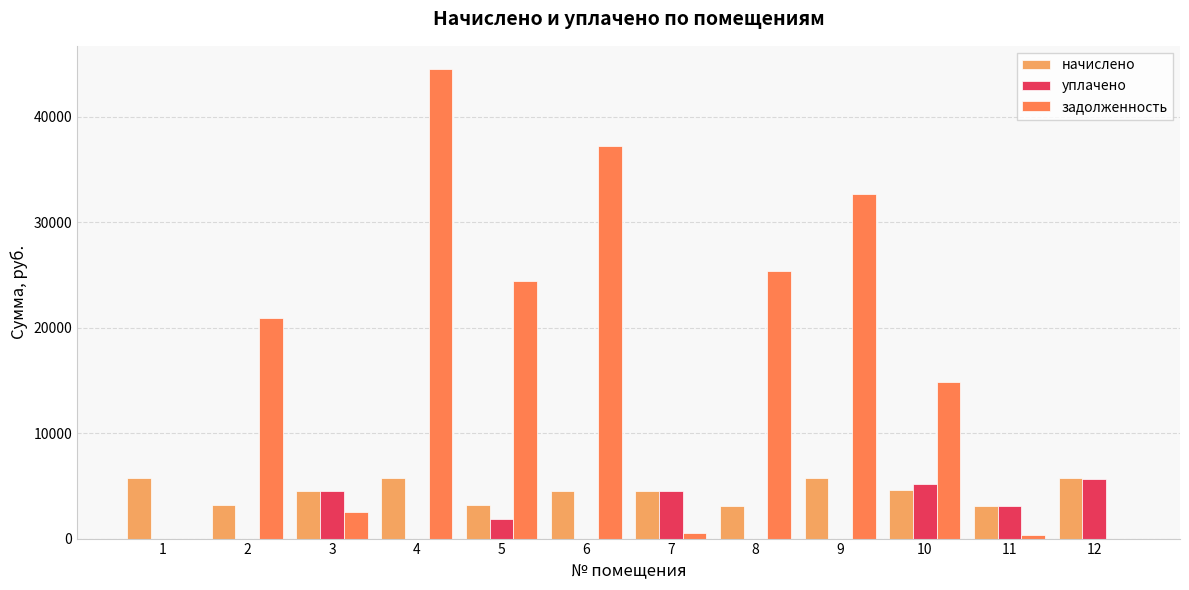

Which series has the largest total across all categories?

задолженность